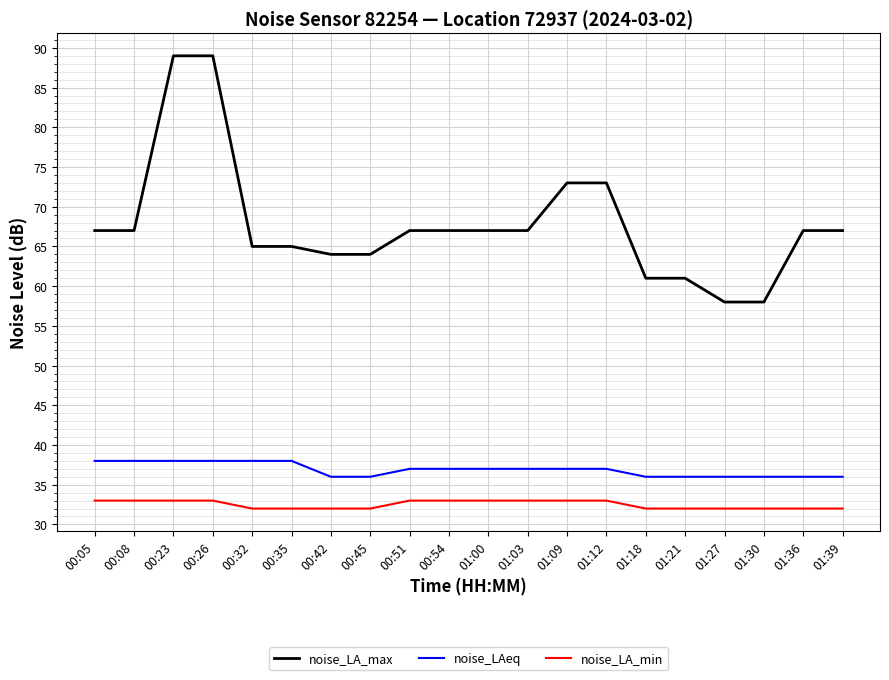

List the series in order of their peak value, lowest first.

noise_LA_min, noise_LAeq, noise_LA_max